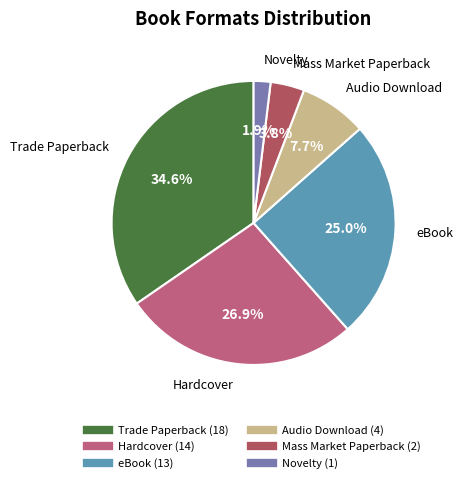

To the nearest percent, what portion does Audio Download represent?

8%